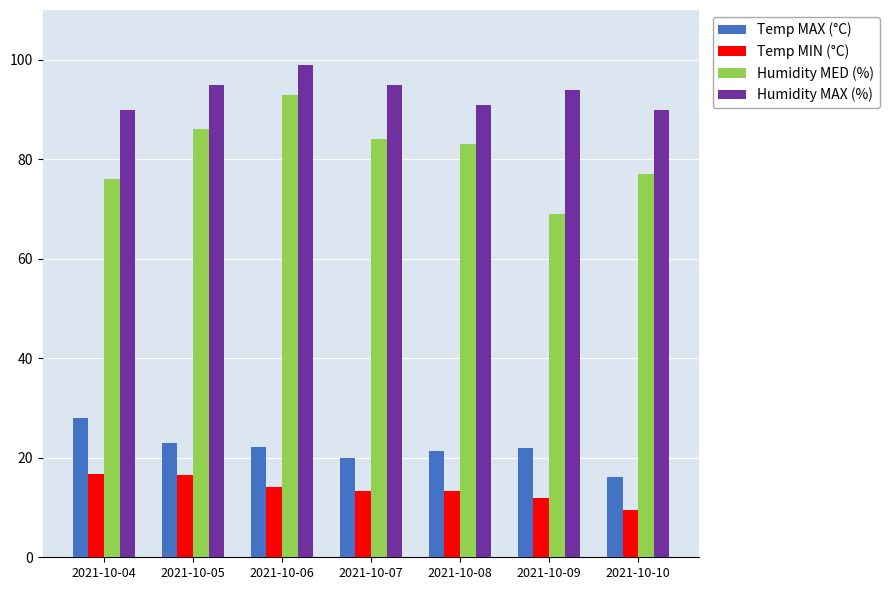

What are all the series names shown in the legend?

Temp MAX (°C), Temp MIN (°C), Humidity MED (%), Humidity MAX (%)